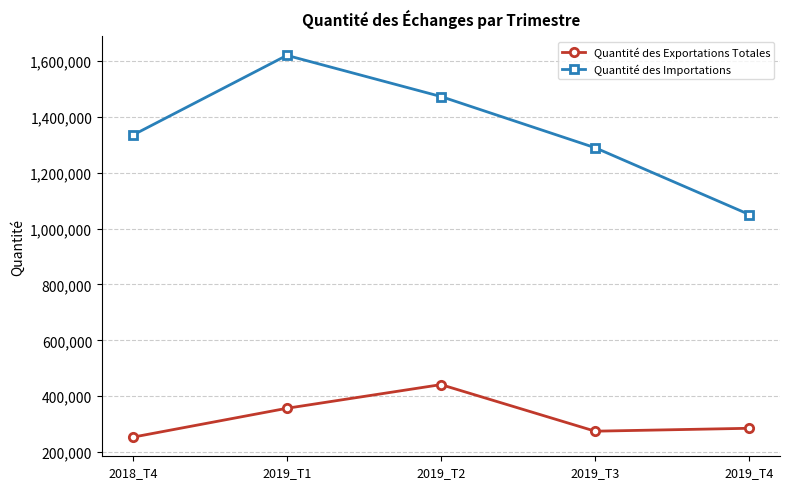

Where does the Quantité des Exportations Totales series first go above 285244?

2019_T1